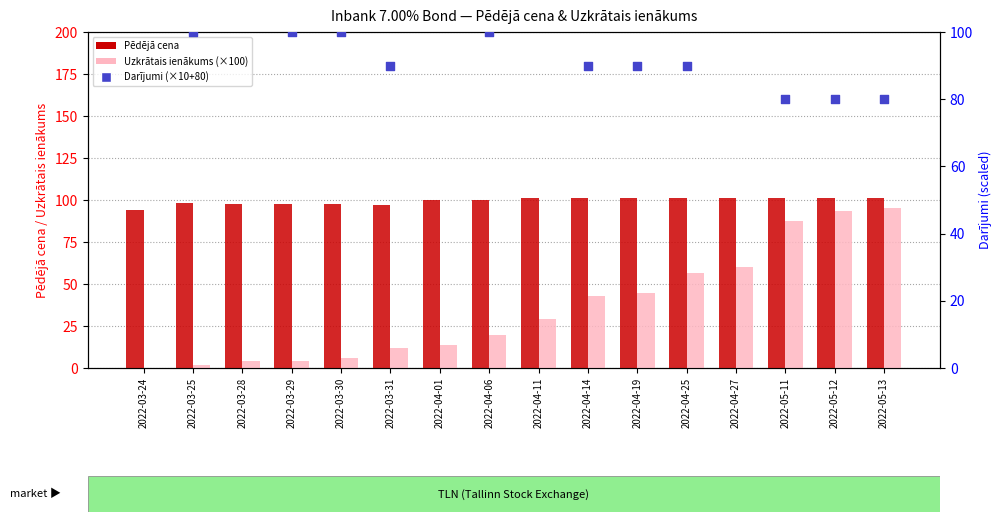

Which series has the largest total across all categories?

Darījumi (×10+80)